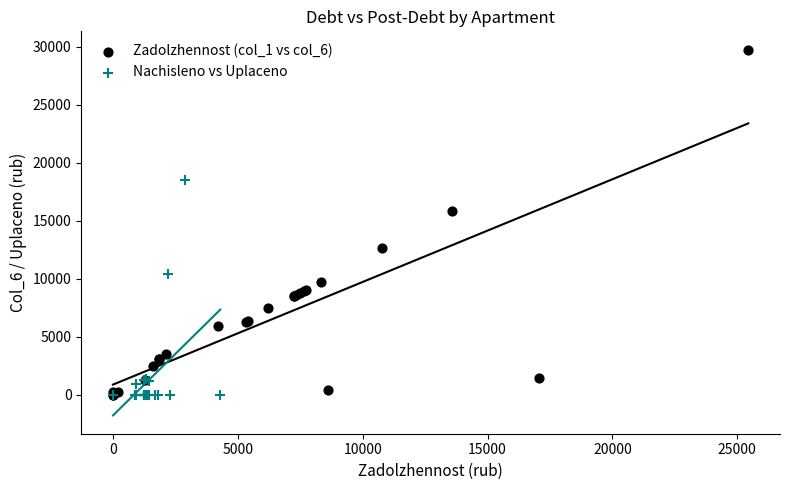

Which series contains the highest Y value?

Zadolzhennost (col_1 vs col_6)